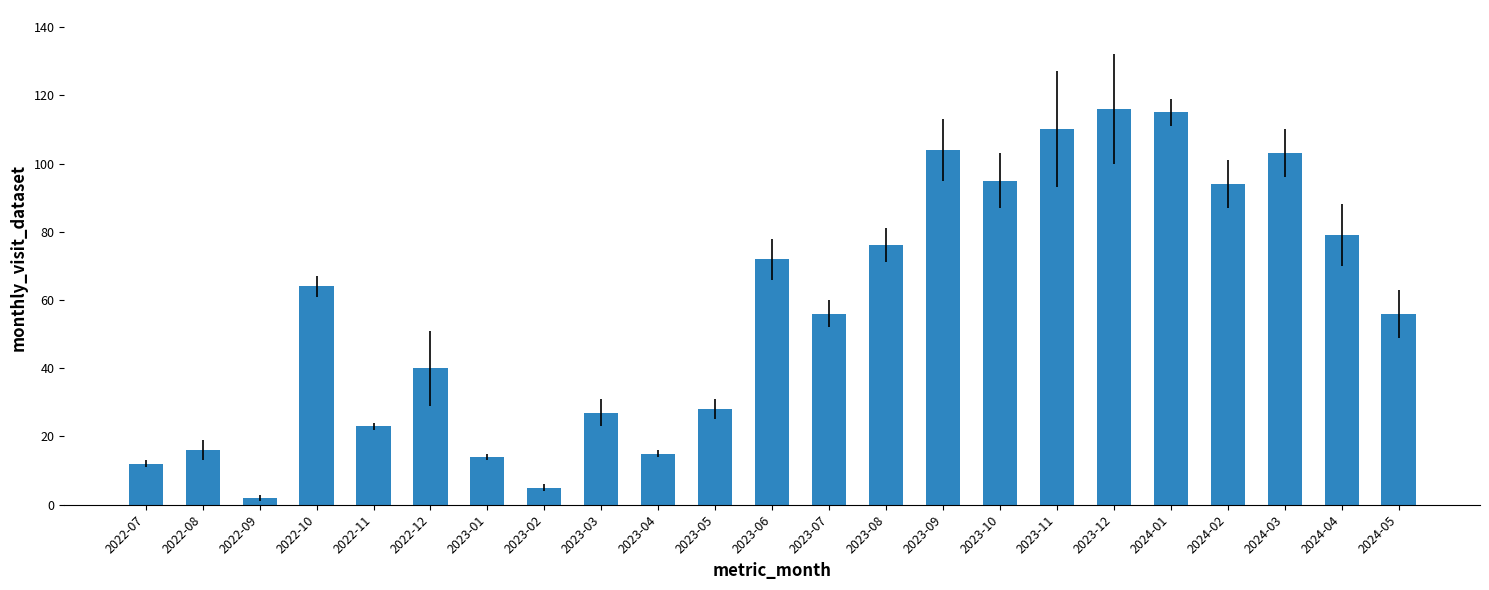

What is the average value?

57